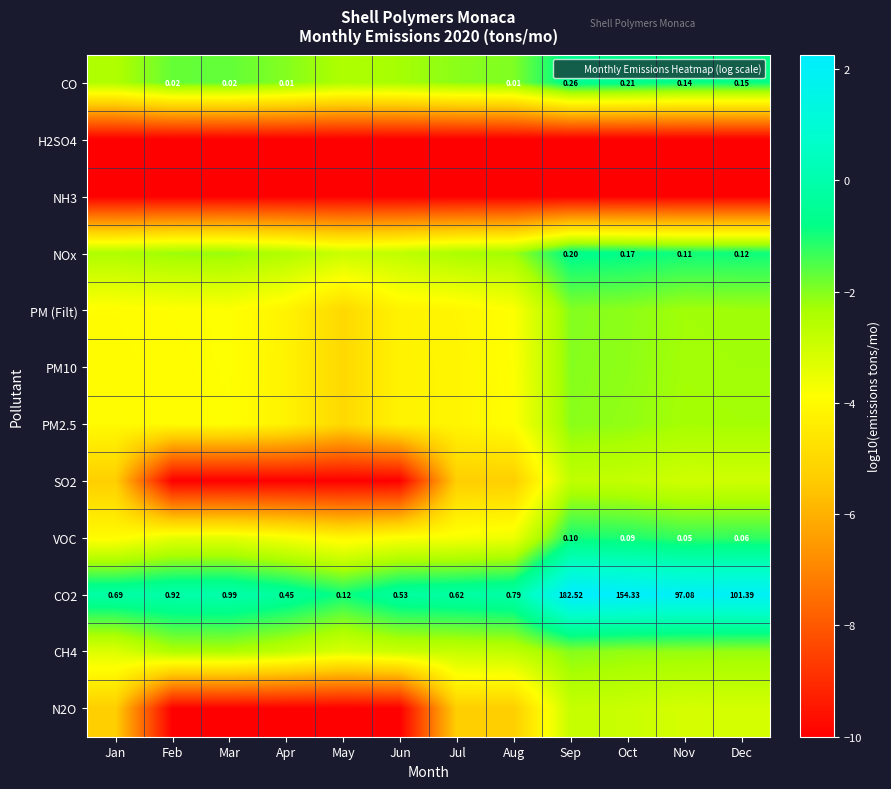

At which label does PM10 reach its minimum?

May